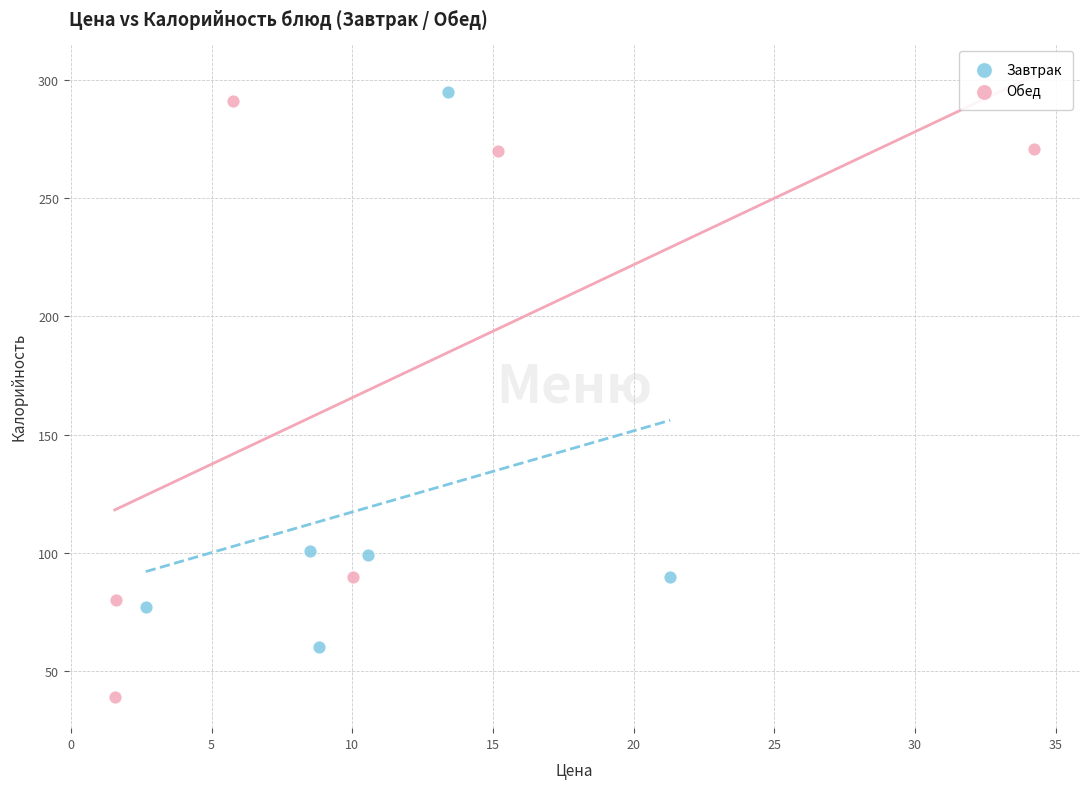

Which series reaches the minimum Y coordinate?

Обед